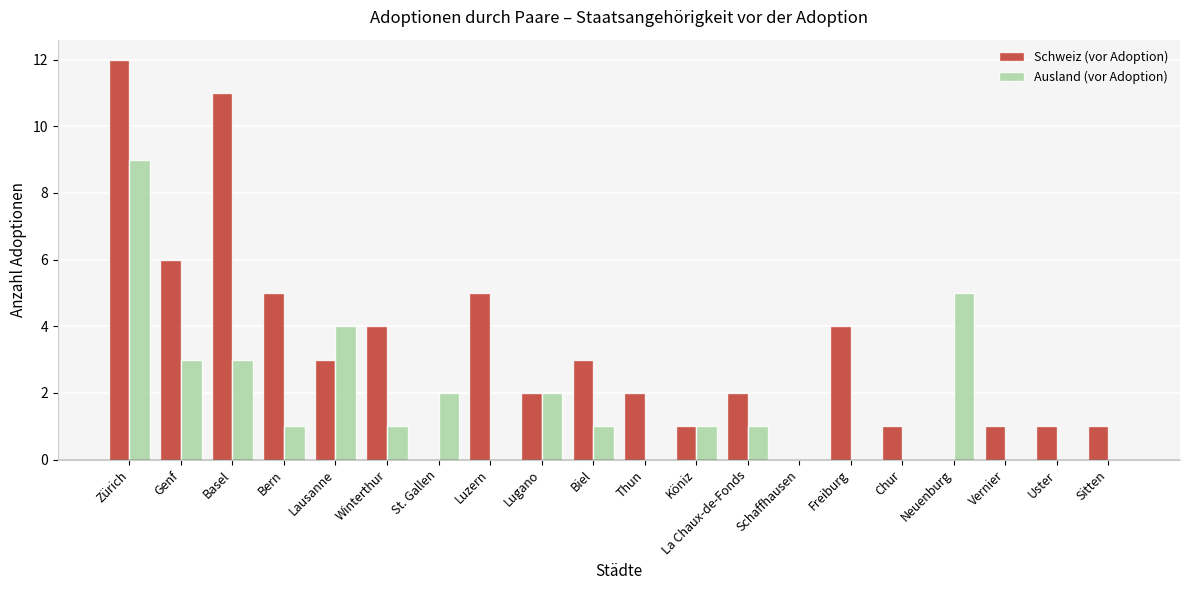

How many groups of bars are there?

20